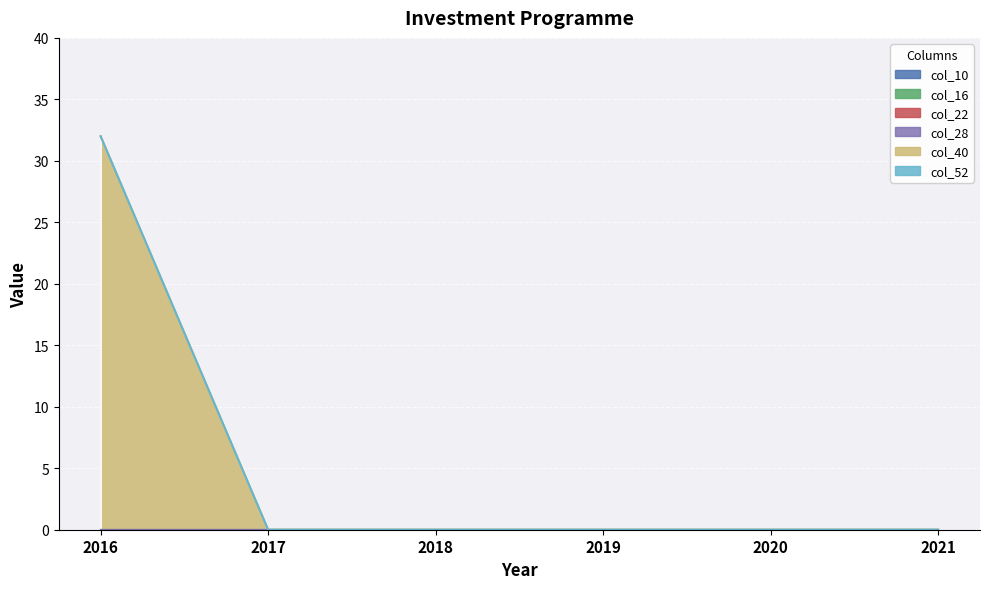

Which category has the highest value across all series?

2016